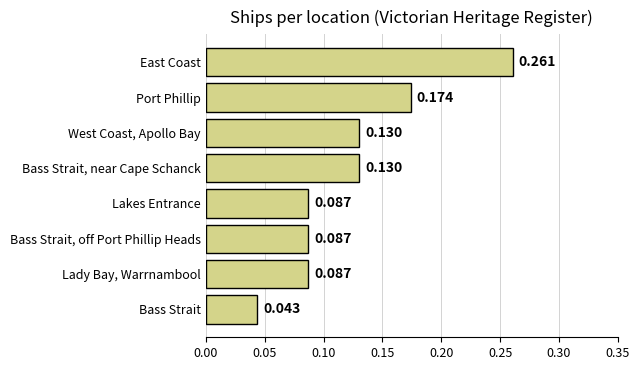

Between East Coast and Bass Strait, which is larger?

East Coast